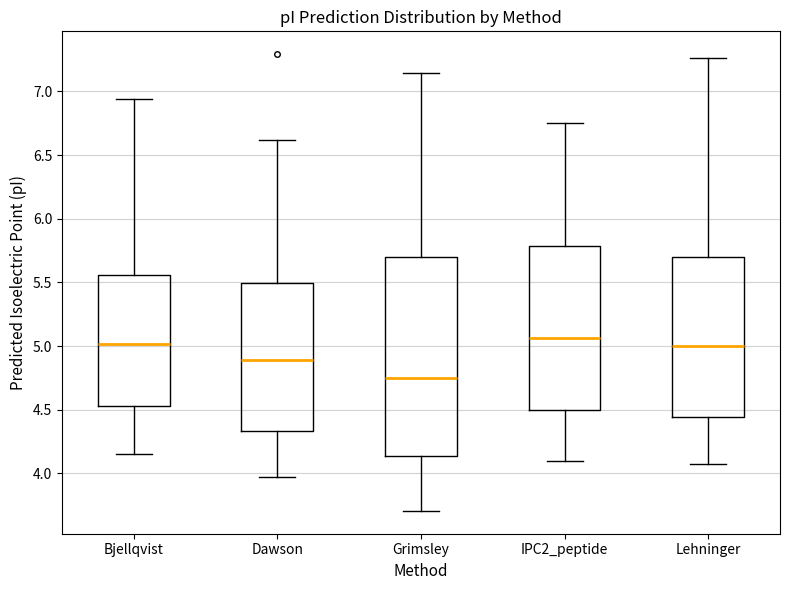

Which box has the highest median line?

IPC2_peptide